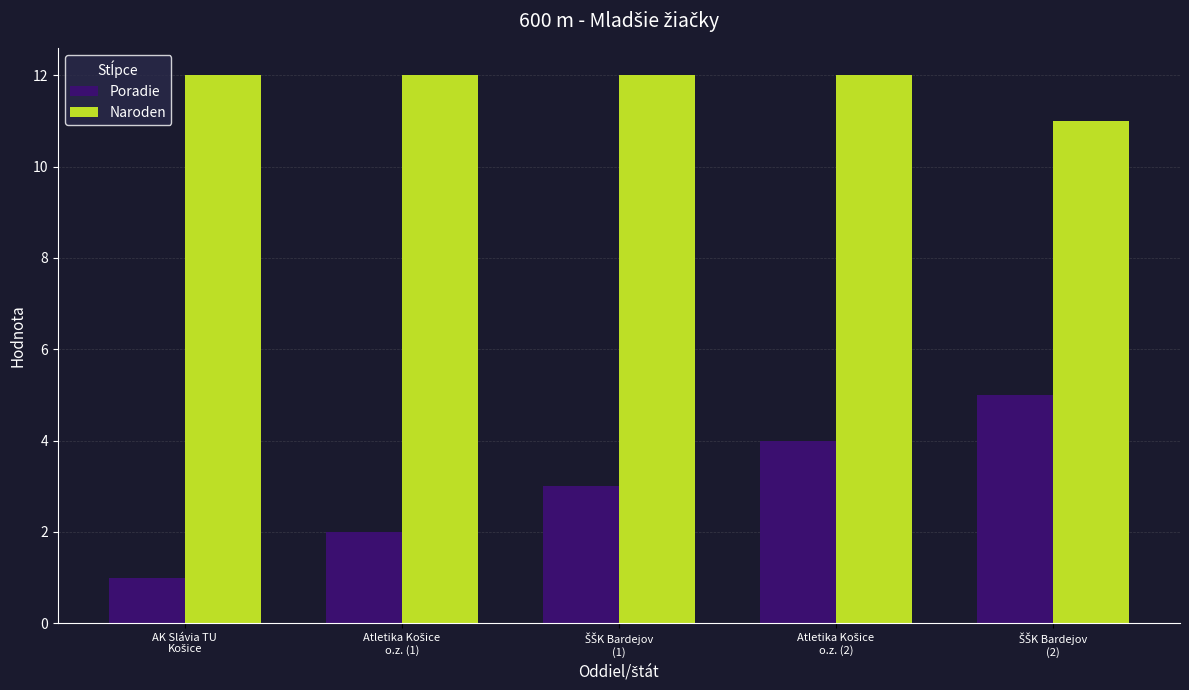

How many bars are there in each group?

2